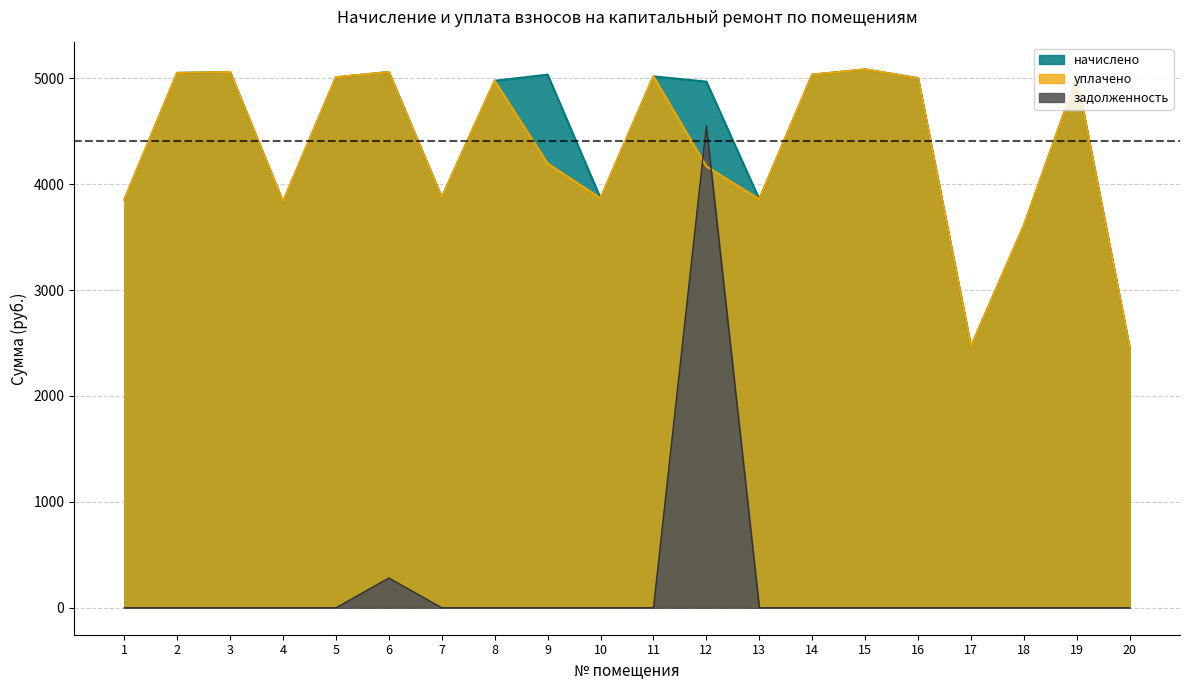

At 7, list the series in order from smallest to largest.

задолженность, начислено, уплачено